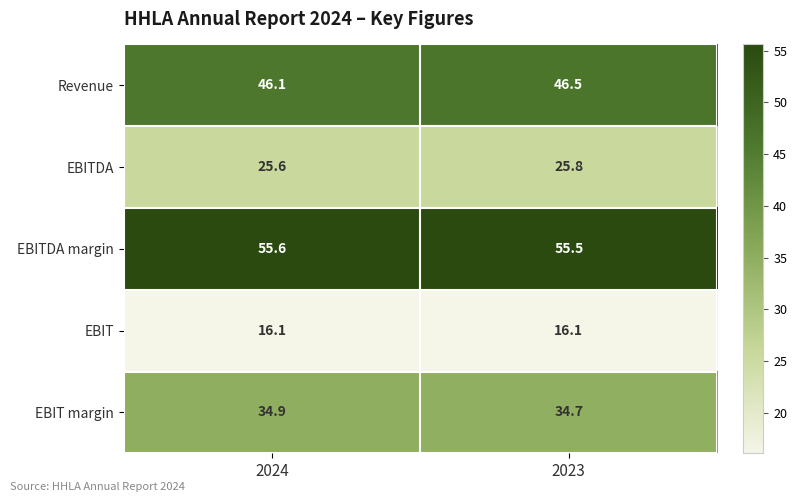

Which series has the widest spread of values?

Revenue